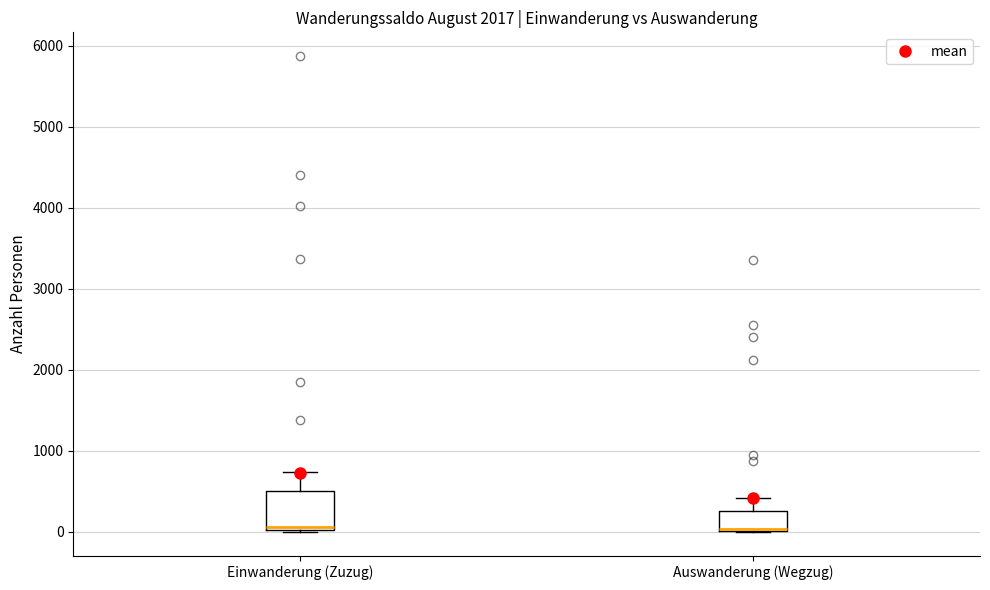

Where does the upper whisker of the box for Einwanderung (Zuzug) end on the y-axis? The values are not printed on the chart, so give them approximately, as read against the axis.

700